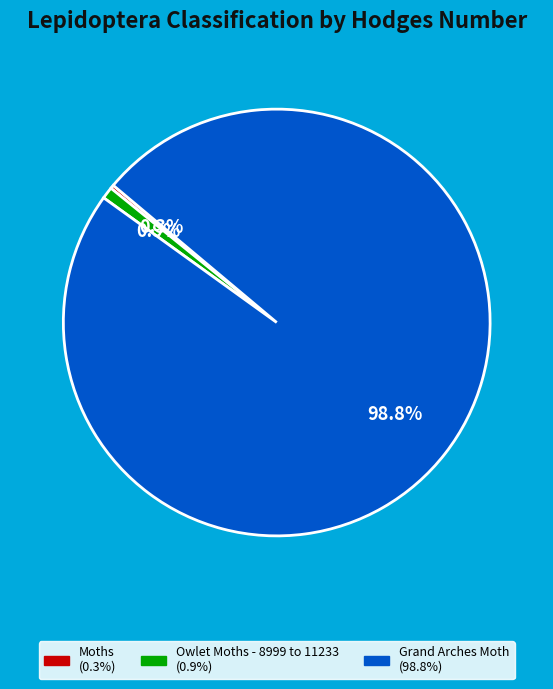

Count the number of slices in the pie.

3